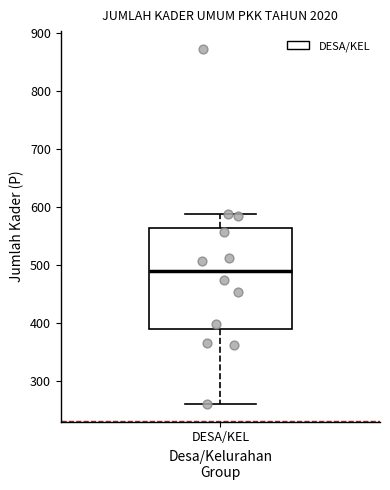

Transcribe this box plot: give where the median line is, the range the box spans, and where the two whiskers end, as read against the y-axis. The values are not printed on the chart, so give them approximately, as read against the axis.

median 490, box 390 to 560, whiskers 260 to 590